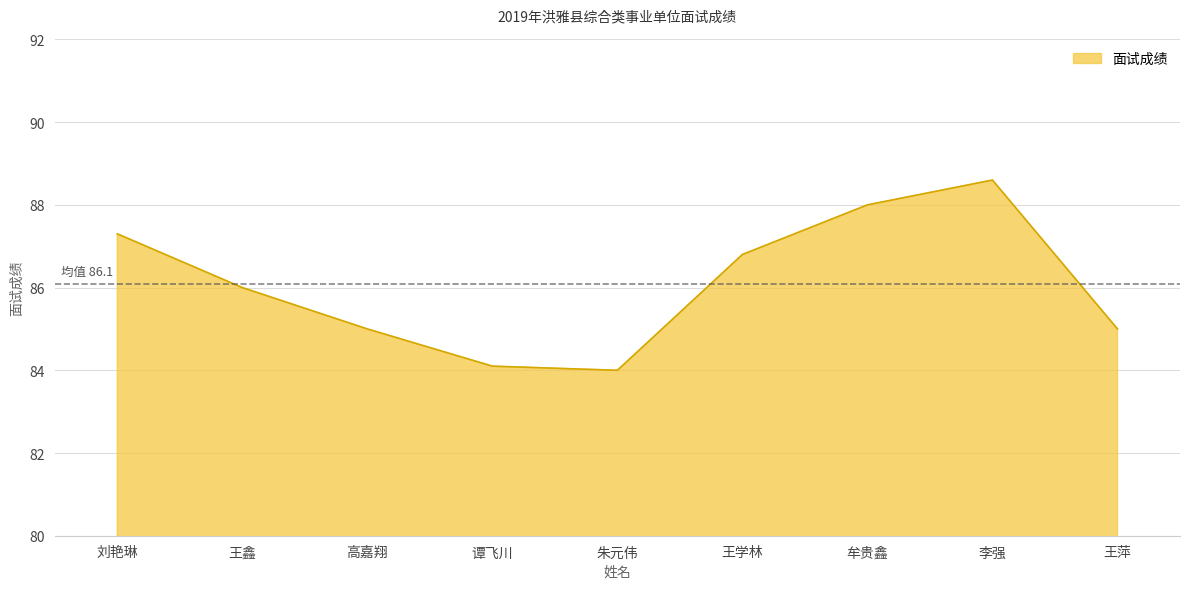

Reading right to left, transcribe all the data shown in this chart.

王萍=85.0	李强=88.6	牟贵鑫=88.0	王学林=86.8	朱元伟=84.0	谭飞川=84.1	高嘉翔=85.0	王鑫=86.0	刘艳琳=87.3